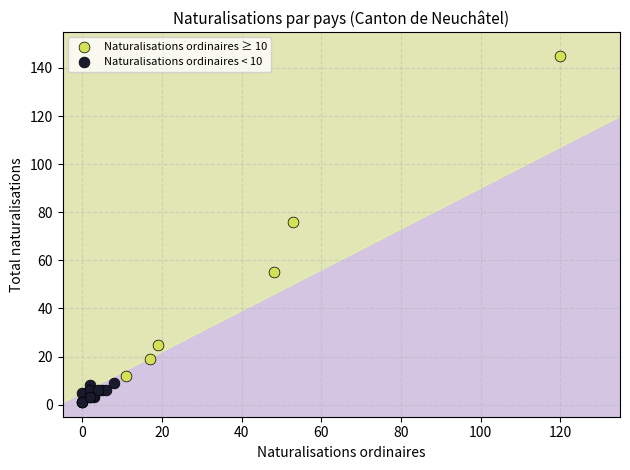

Which series contains the highest Y value?

Naturalisations ordinaires ≥ 10